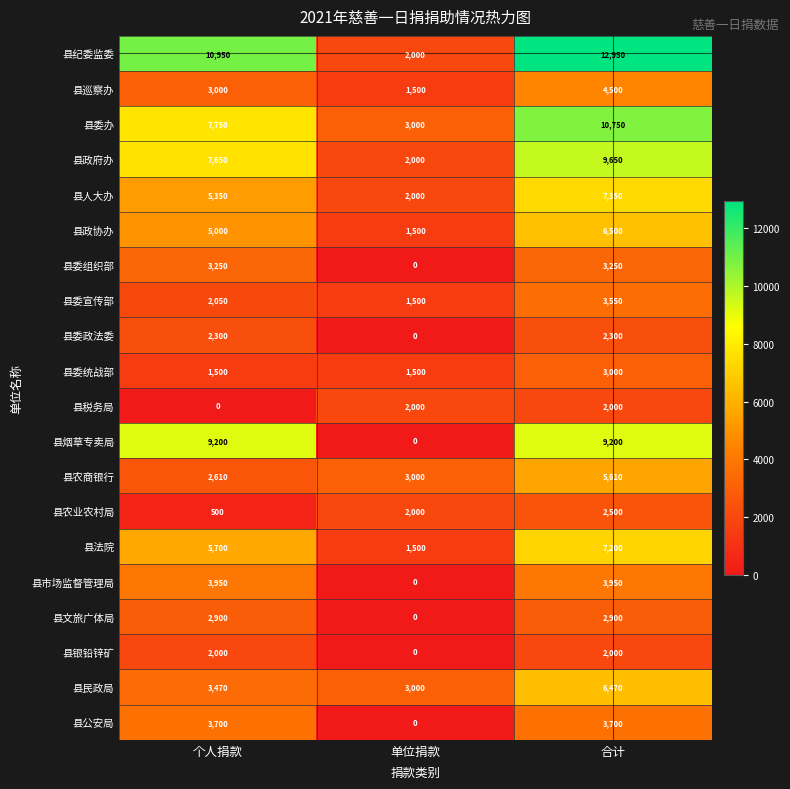

The value of 县委政法委 at 合计 is 3337. True or false?

False